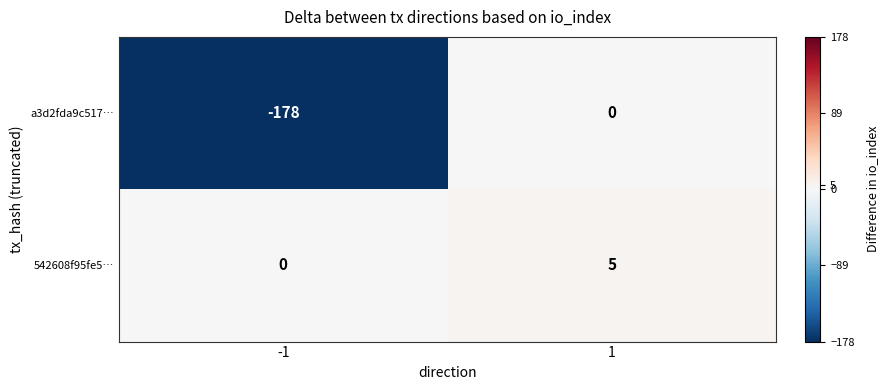

Reading left to right, what are all the values shown in this chart?

a3d2fda9c517…: -178	0
542608f95fe5…: 0	5